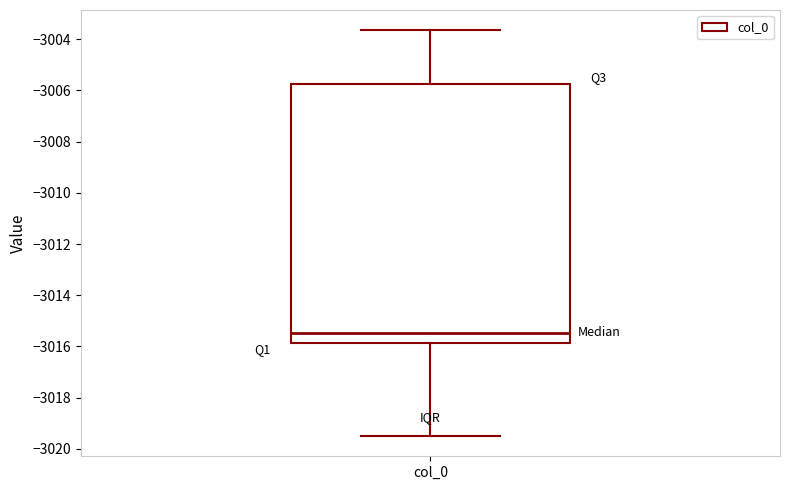

Read this box plot against the y-axis: the position of the median line, the range covered by the box, and the ends of both whiskers. The values are not printed on the chart, so give them approximately, as read against the axis.

median -3015.4, box -3015.8 to -3005.8, whiskers -3019.4 to -3003.6